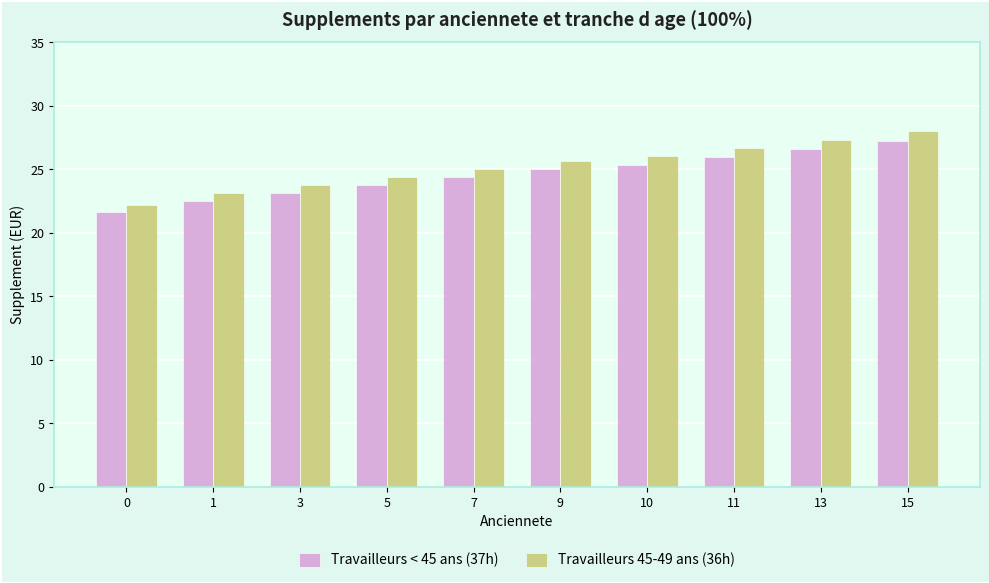

What is the sum of the Travailleurs < 45 ans (37h) values at 1 and 11?

48.5